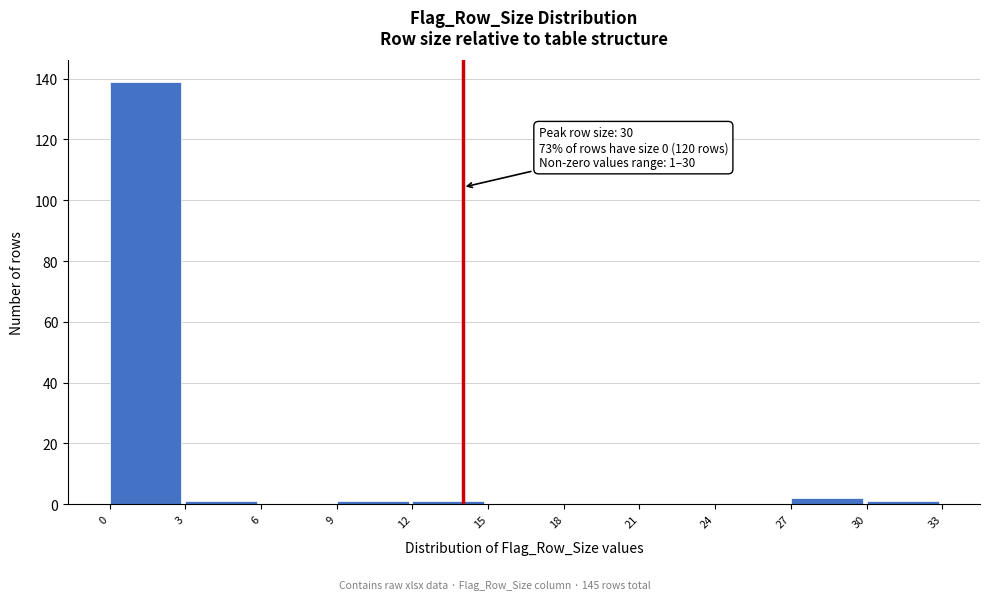

Over which range of the x-axis is the bar tallest?

0 to 3